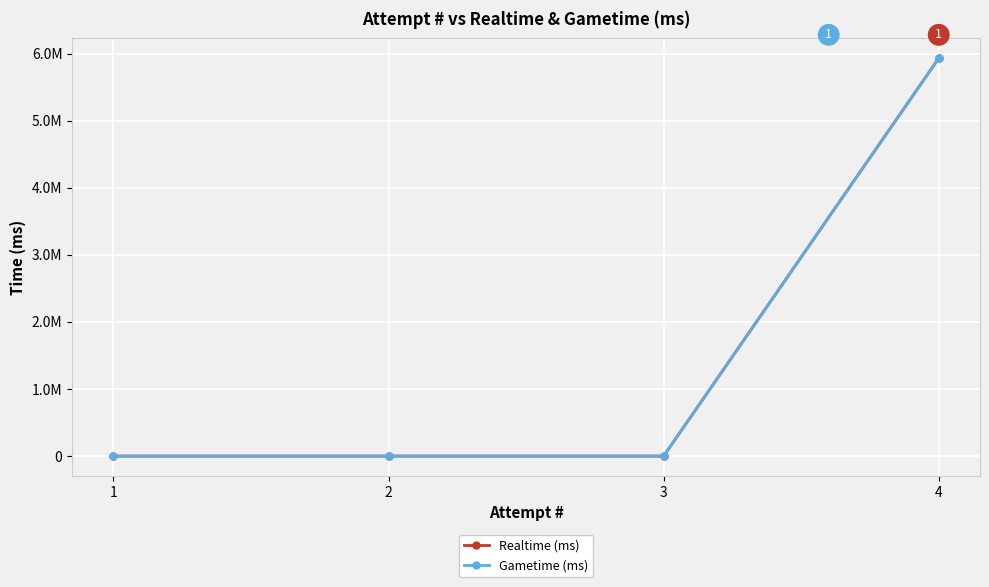

True or false: Gametime (ms) has more than 0 interior local peaks.

False